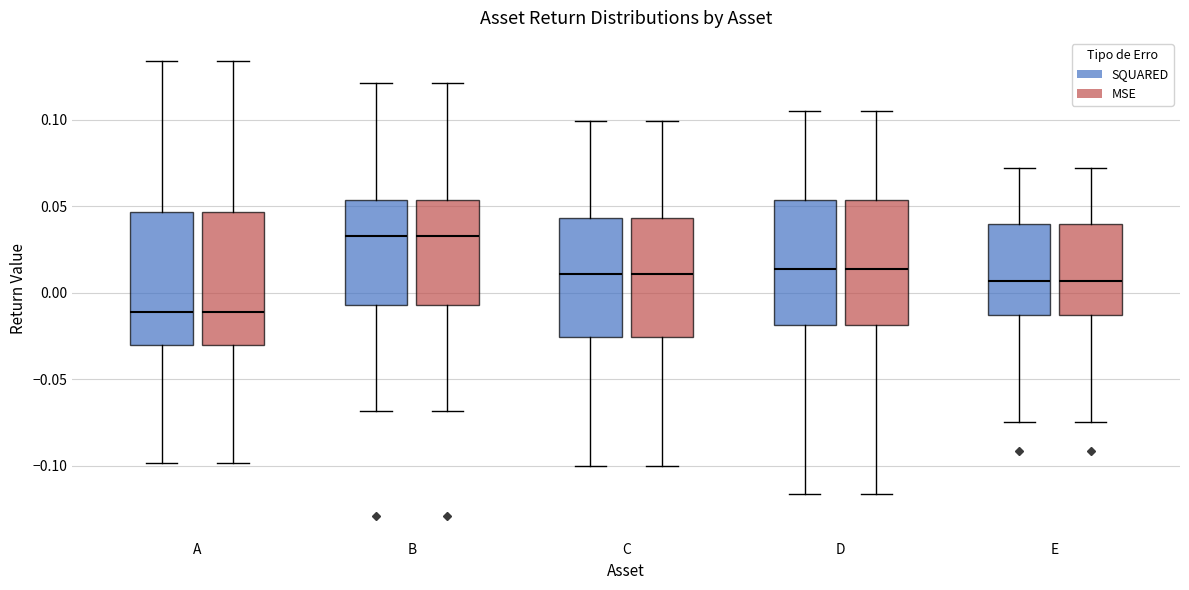

Reading left to right, transcribe this box plot: for each box, give where its median line is, the range the box spans, and where its two whiskers end, as read against the y-axis. The values are not printed on the chart, so give them approximately, as read against the axis.

A (SQUARED): median -0.010, box -0.030 to 0.045, whiskers -0.100 to 0.135
A (MSE): median -0.010, box -0.030 to 0.045, whiskers -0.100 to 0.135
B (SQUARED): median 0.035, box -0.005 to 0.055, whiskers -0.070 to 0.120
B (MSE): median 0.035, box -0.005 to 0.055, whiskers -0.070 to 0.120
C (SQUARED): median 0.010, box -0.025 to 0.045, whiskers -0.100 to 0.100
C (MSE): median 0.010, box -0.025 to 0.045, whiskers -0.100 to 0.100
D (SQUARED): median 0.015, box -0.020 to 0.055, whiskers -0.115 to 0.105
D (MSE): median 0.015, box -0.020 to 0.055, whiskers -0.115 to 0.105
E (SQUARED): median 0.005, box -0.015 to 0.040, whiskers -0.075 to 0.070
E (MSE): median 0.005, box -0.015 to 0.040, whiskers -0.075 to 0.070